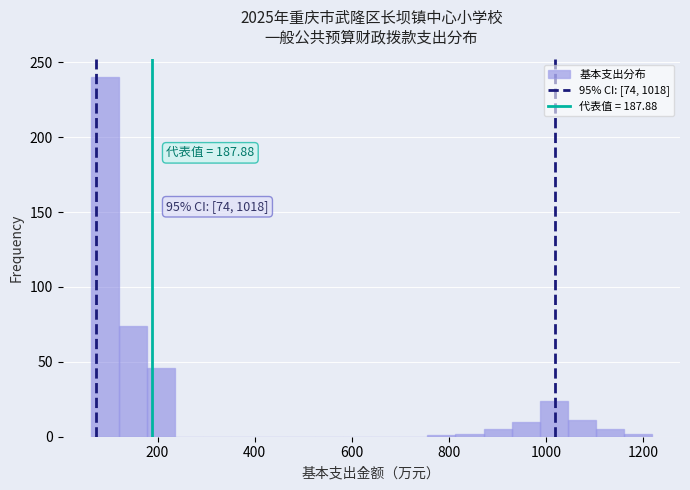

Around what value on the x-axis is the tallest bar? Give the approximate position of its centre, as read against the axis.

100